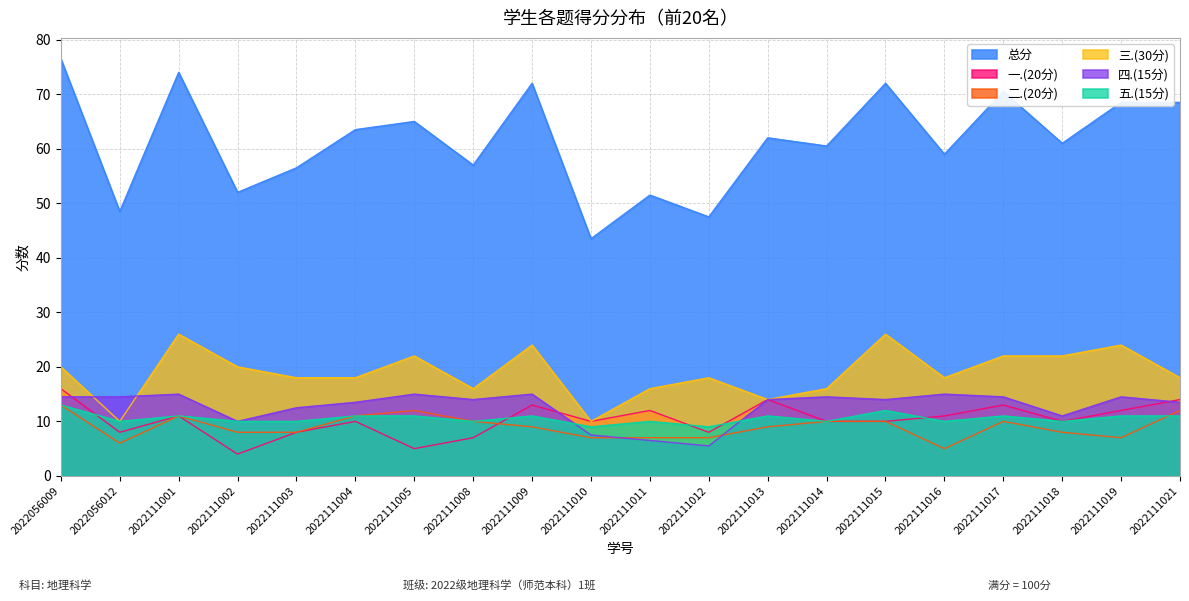

At which category is the sum across all series the highest?

2022056009